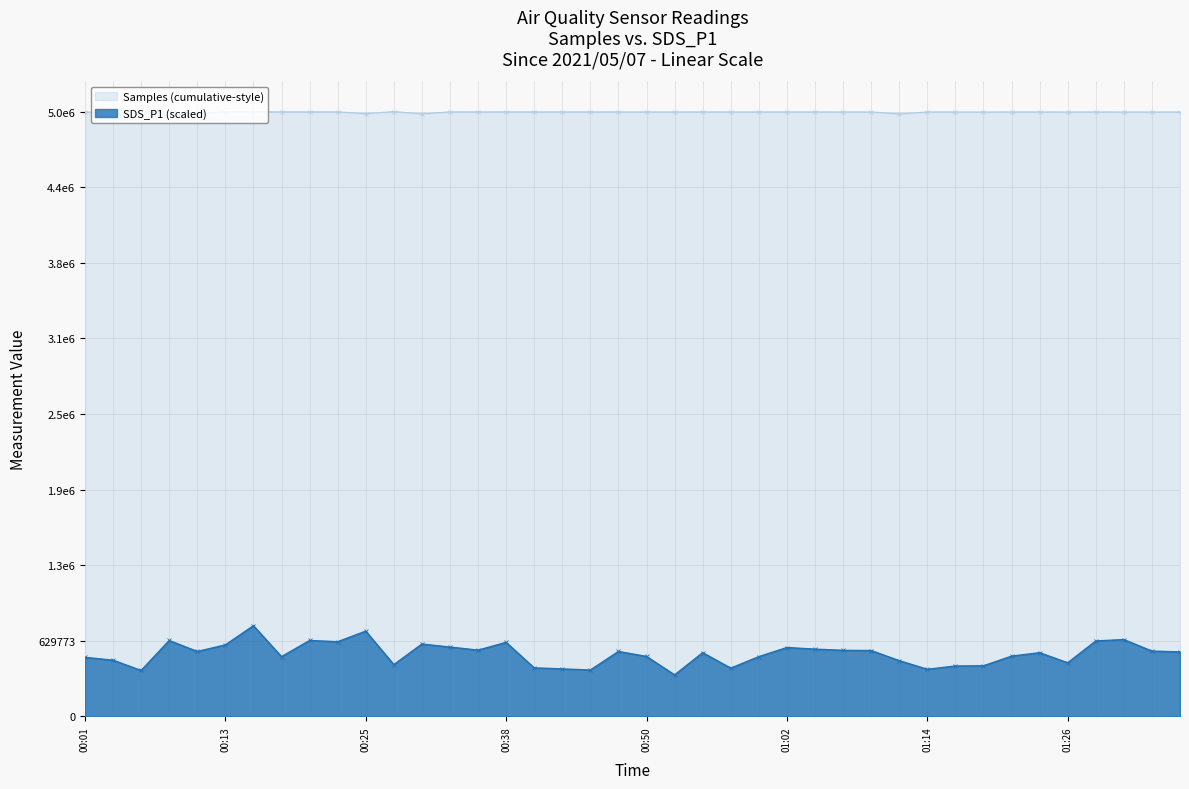

How many lines are shown in the chart?

2